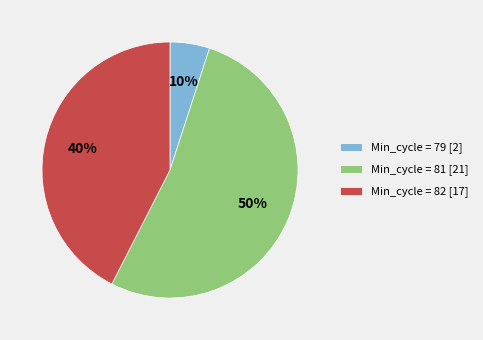

Does any single category account for the majority?

No